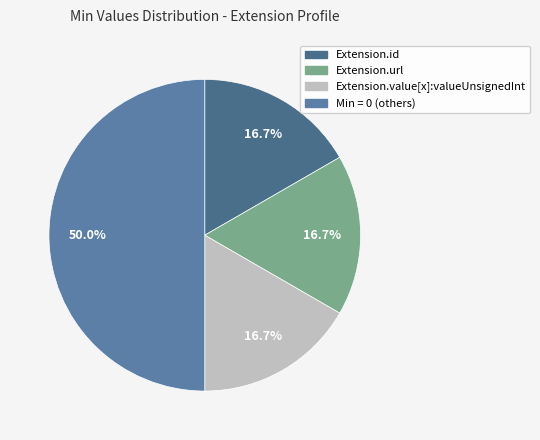

To the nearest percent, what is the average slice percentage?

25%